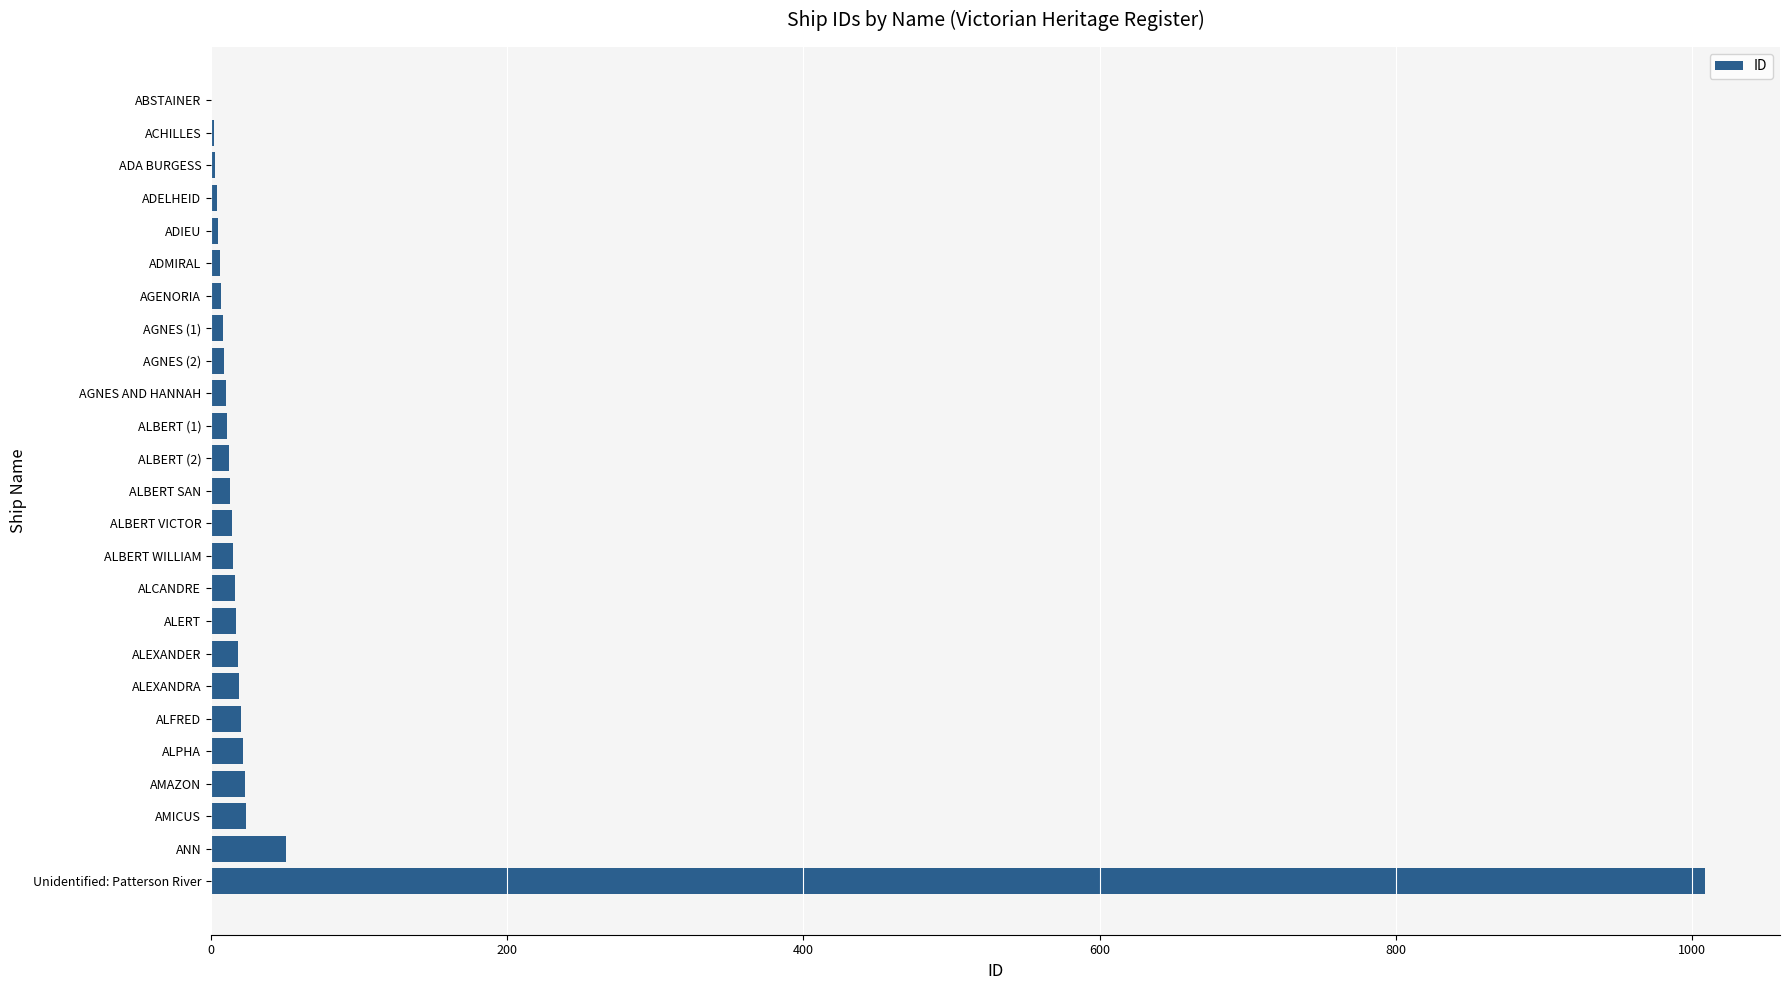

Is it true that the value at AMICUS is 24?

True